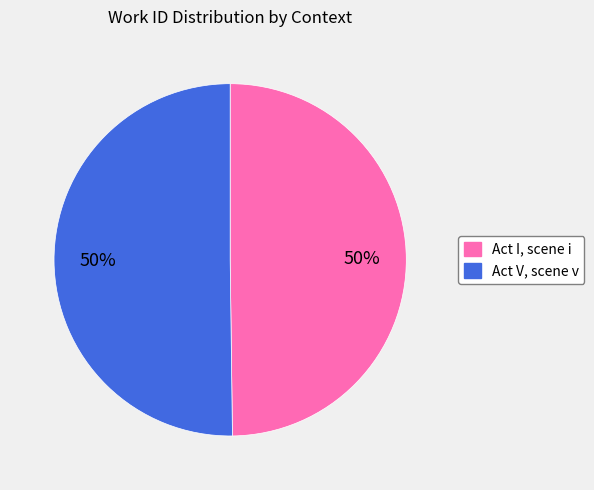

To the nearest percent, what percentage of the pie is Act V, scene v?

50%